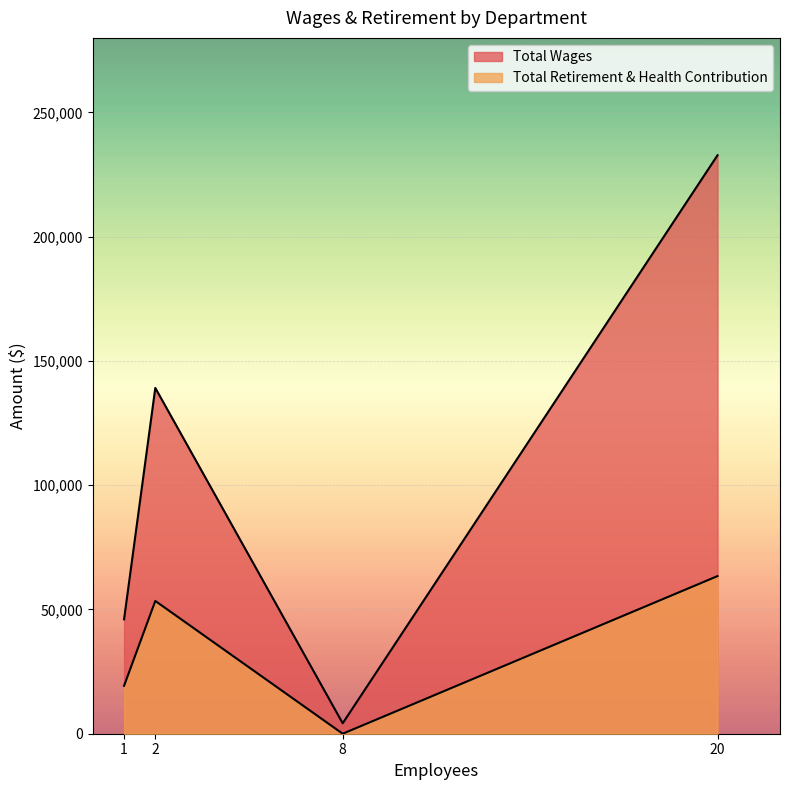

At how many categories does at least one series exceed 18884?

3